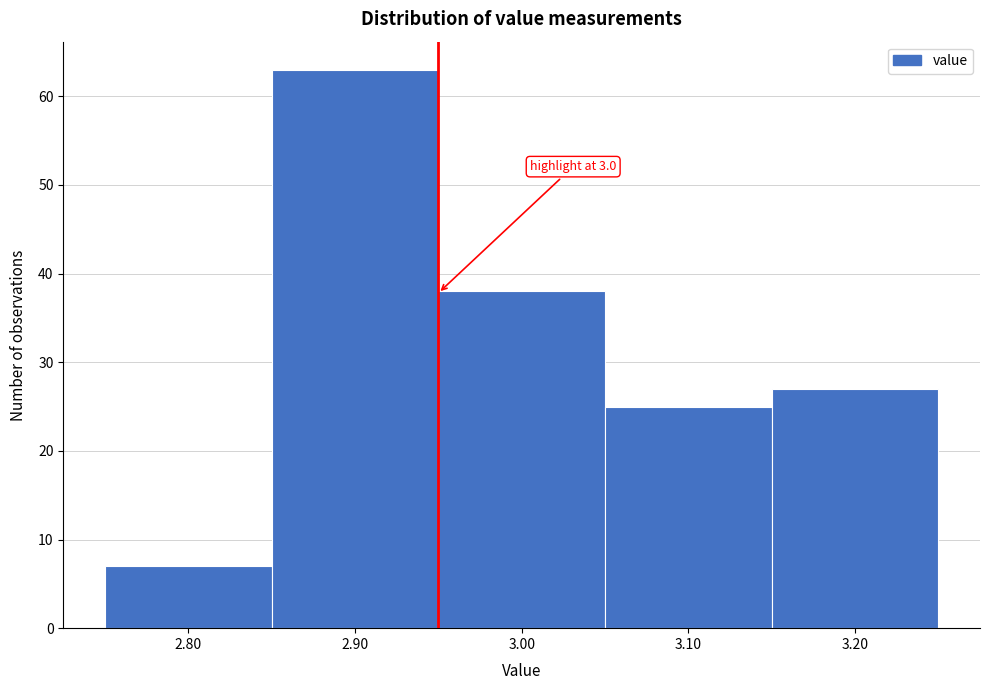

Over which range of the x-axis is the bar tallest?

2.85 to 2.95